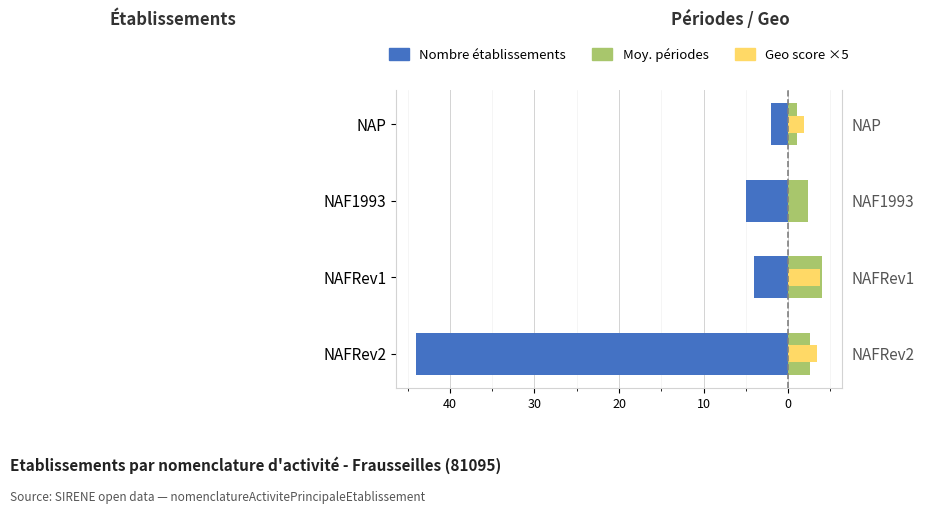

How many positive values does the Geo score ×5 series have?

3